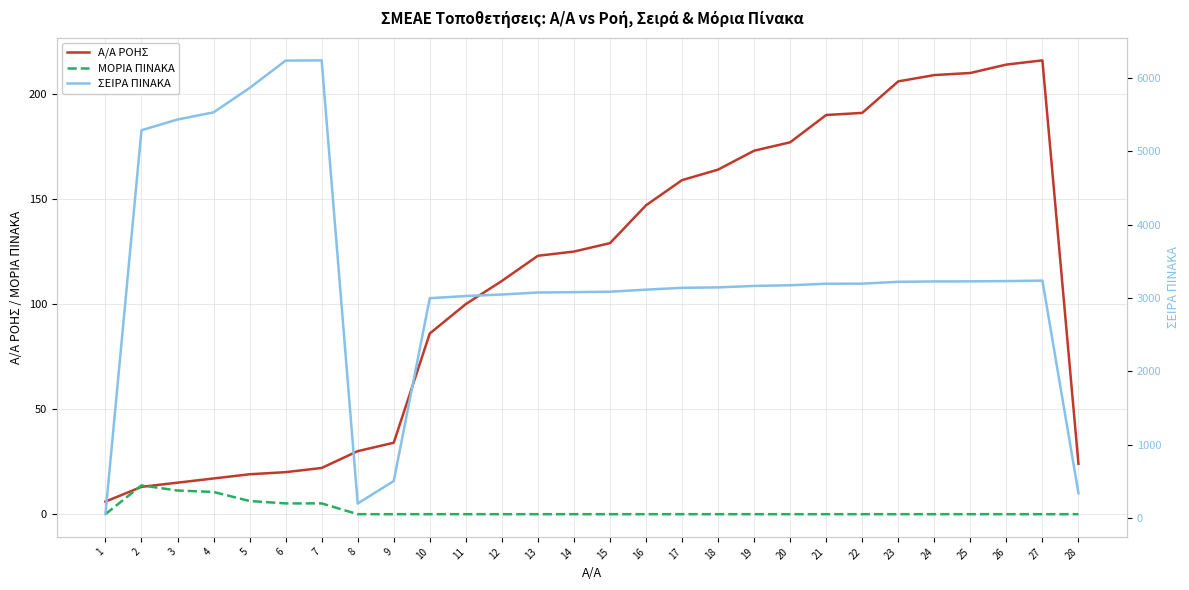

True or false: ΜΟΡΙΑ ΠΙΝΑΚΑ and ΣΕΙΡΑ ΠΙΝΑΚΑ cross at least once.

False